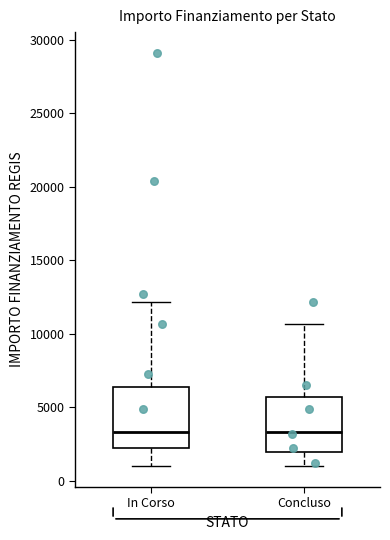

Reading left to right, transcribe this box plot: for each box, give where its median line is, the range the box spans, and where its two whiskers end, as read against the y-axis. The values are not printed on the chart, so give them approximately, as read against the axis.

In Corso: median 3500, box 2000 to 6500, whiskers 1000 to 12000
Concluso: median 3500, box 2000 to 5500, whiskers 1000 to 10500